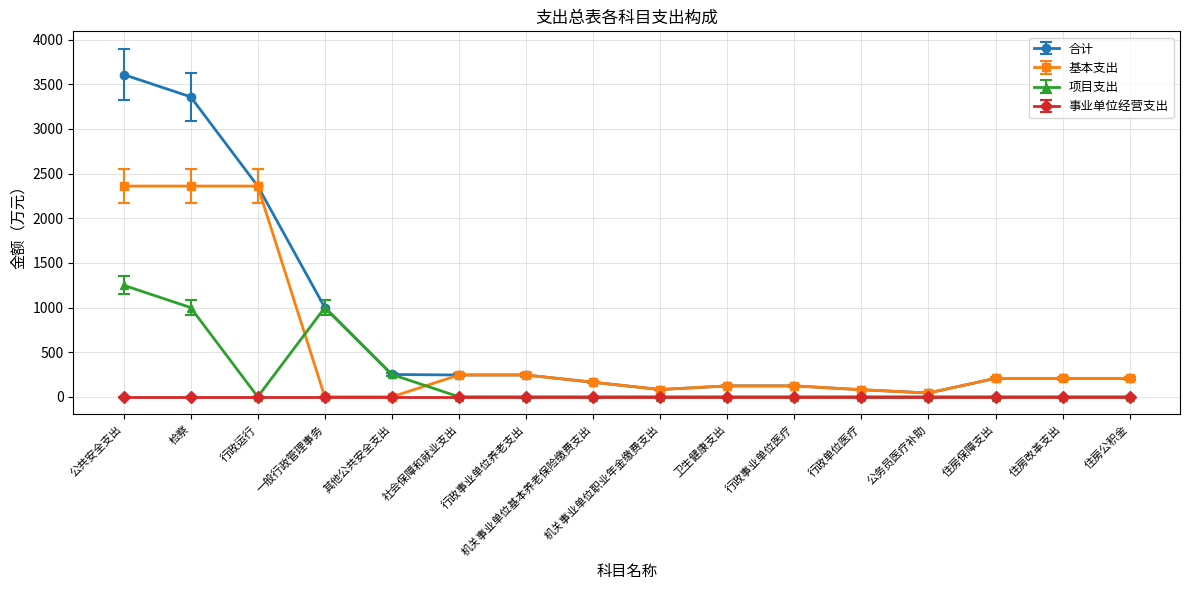

At which category is the sum across all series the highest?

公共安全支出